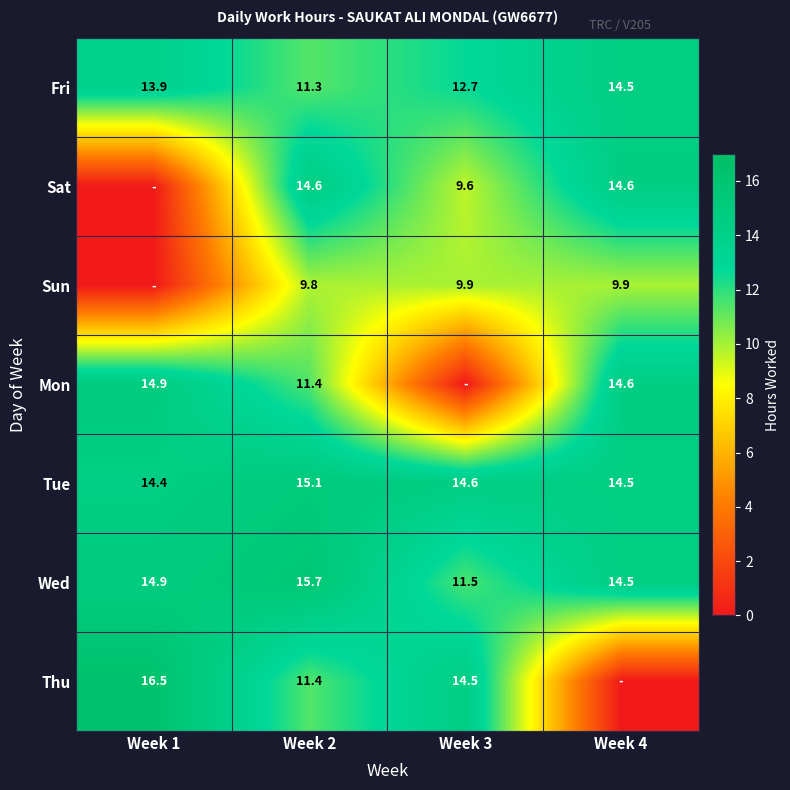

What is the highest value of the Tue series?

15.1